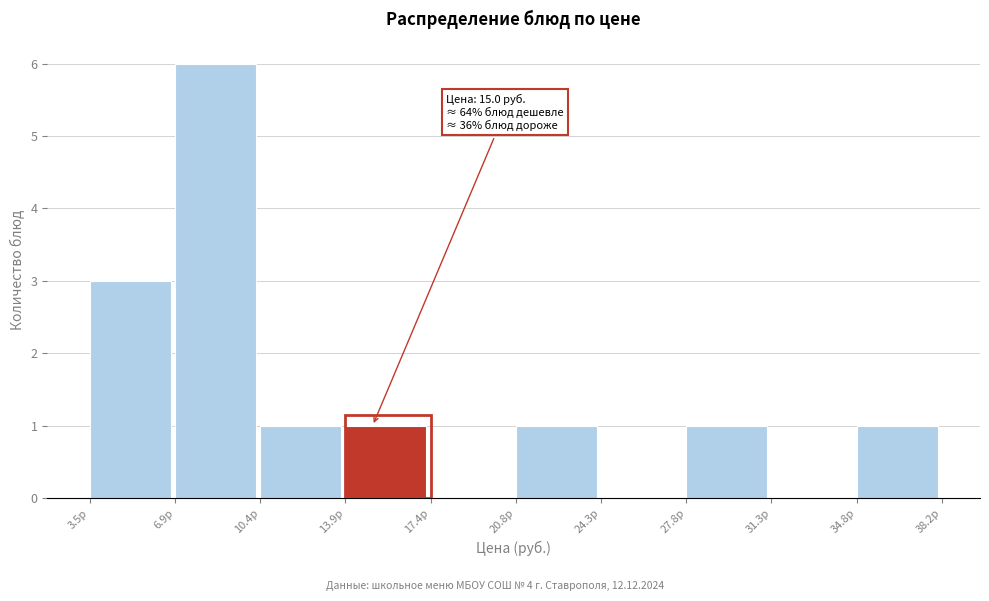

Over which range of the x-axis is the bar tallest?

7.0 to 10.5